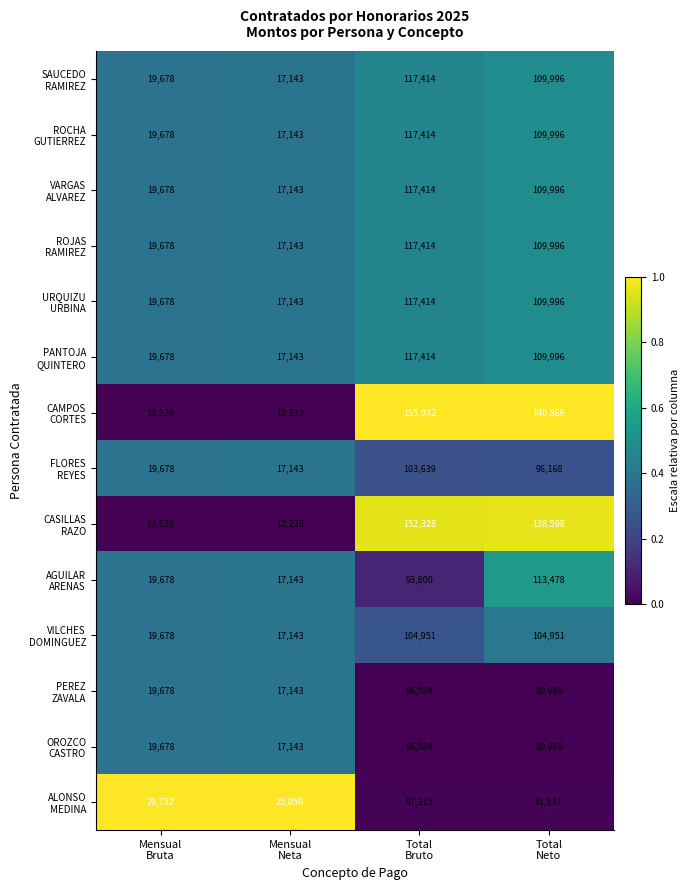

What is the minimum value shown in the chart?

12233